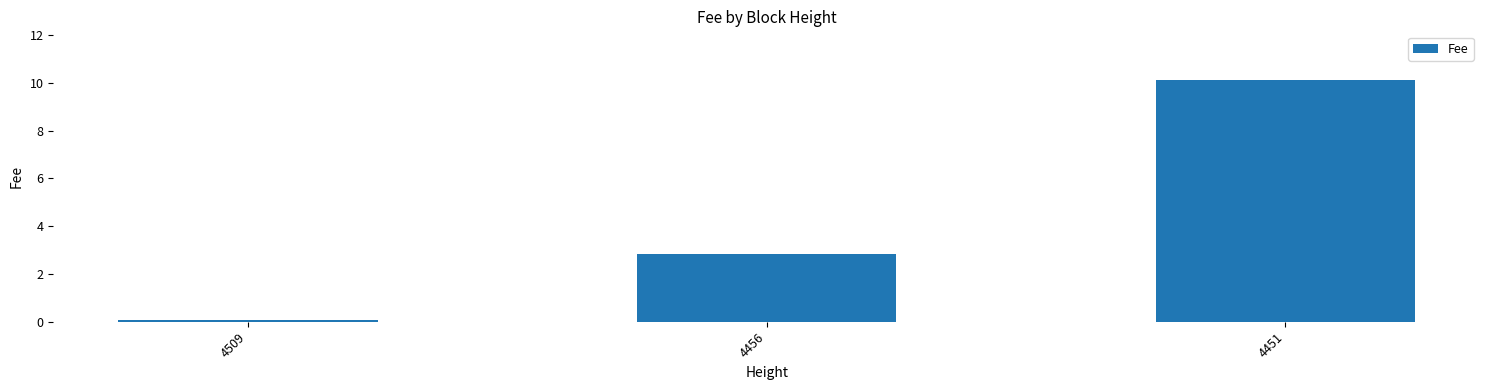

What is the difference between the values at 4509 and 4456?

2.8